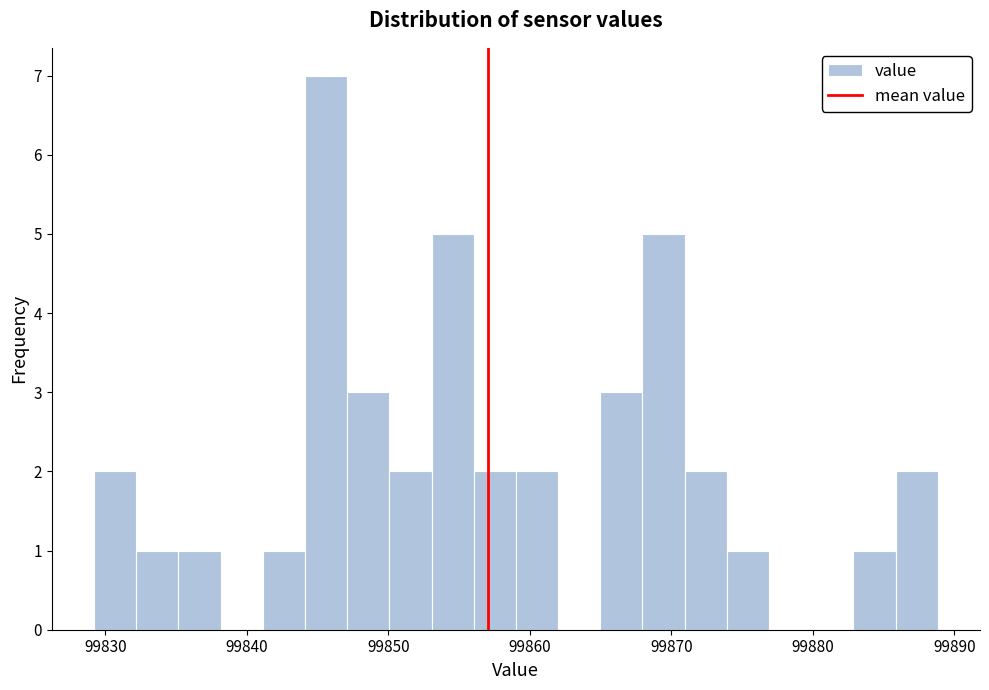

Around what value on the x-axis is the tallest bar? Give the approximate position of its centre, as read against the axis.

99846